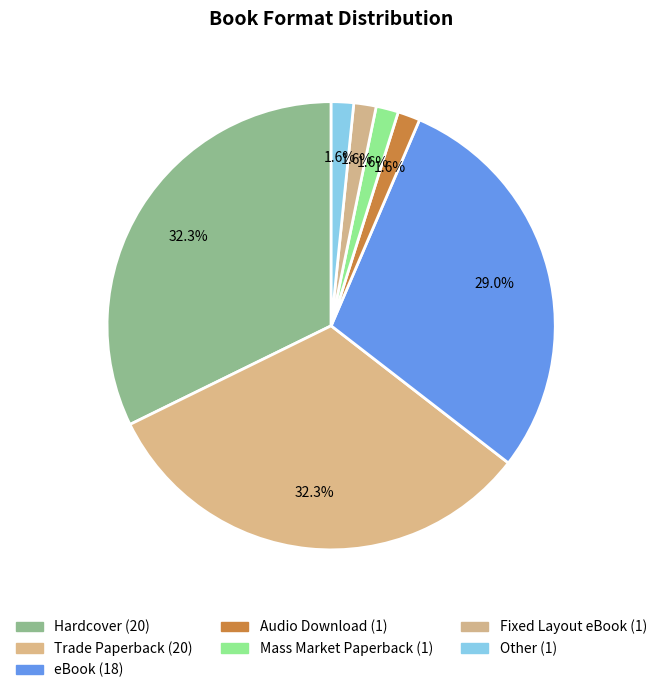

To the nearest percent, what portion does Hardcover represent?

32%